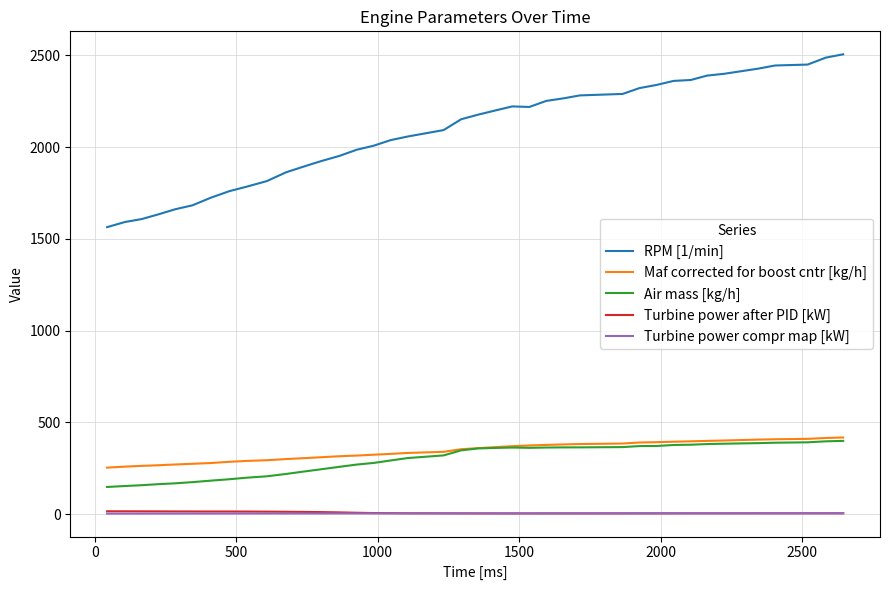

True or false: Turbine power after PID [kW] and Air mass [kg/h] intersect in this chart.

False